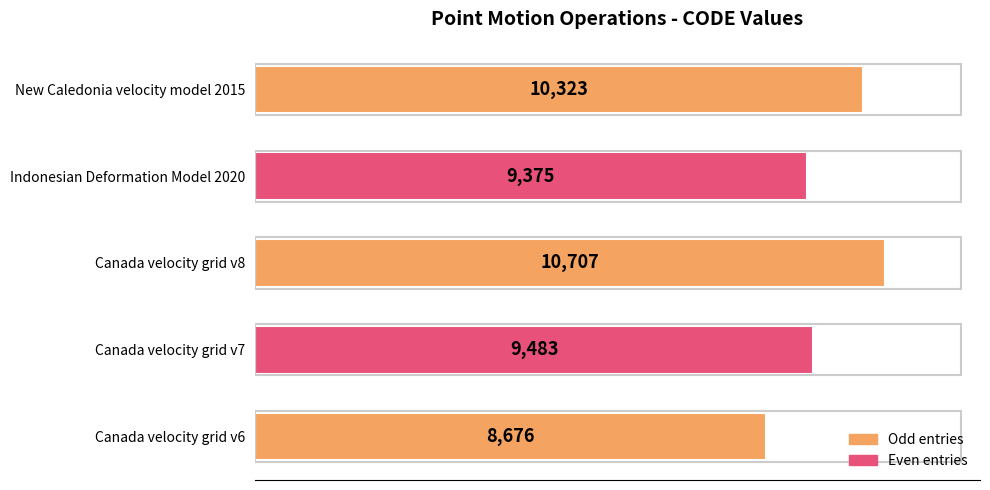

Between Canada velocity grid v8 and Canada velocity grid v7, which is larger?

Canada velocity grid v8